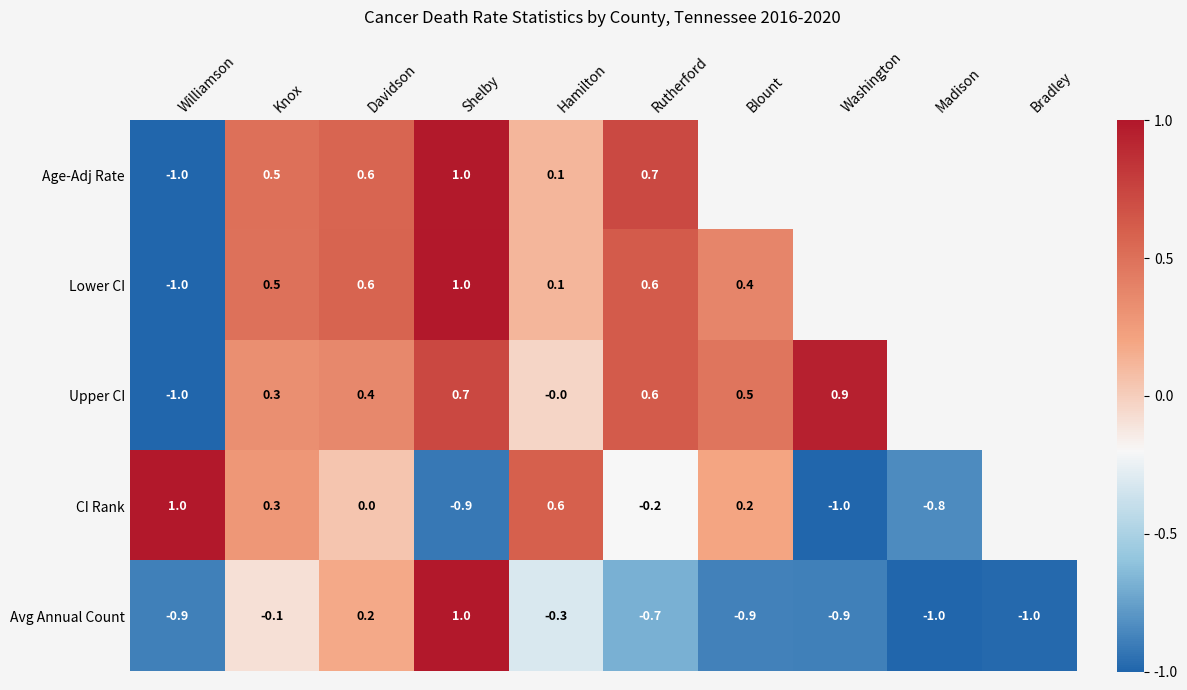

At which category is the sum across all series the highest?

Shelby